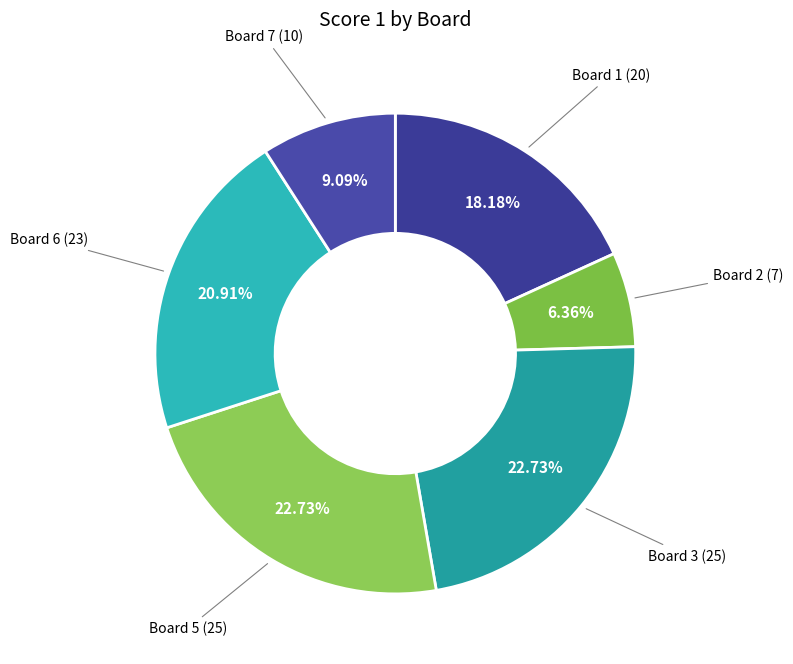

How many segments does this pie chart have?

6